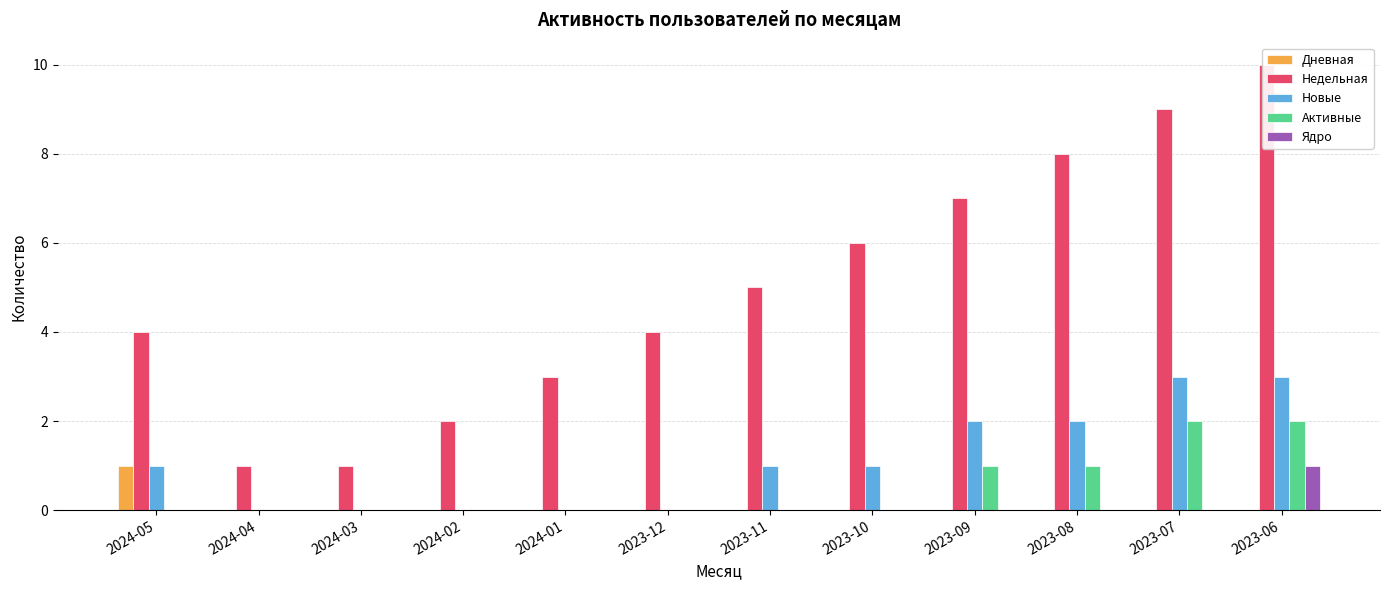

Which series changed the most between 2023-10 and 2023-07?

Недельная